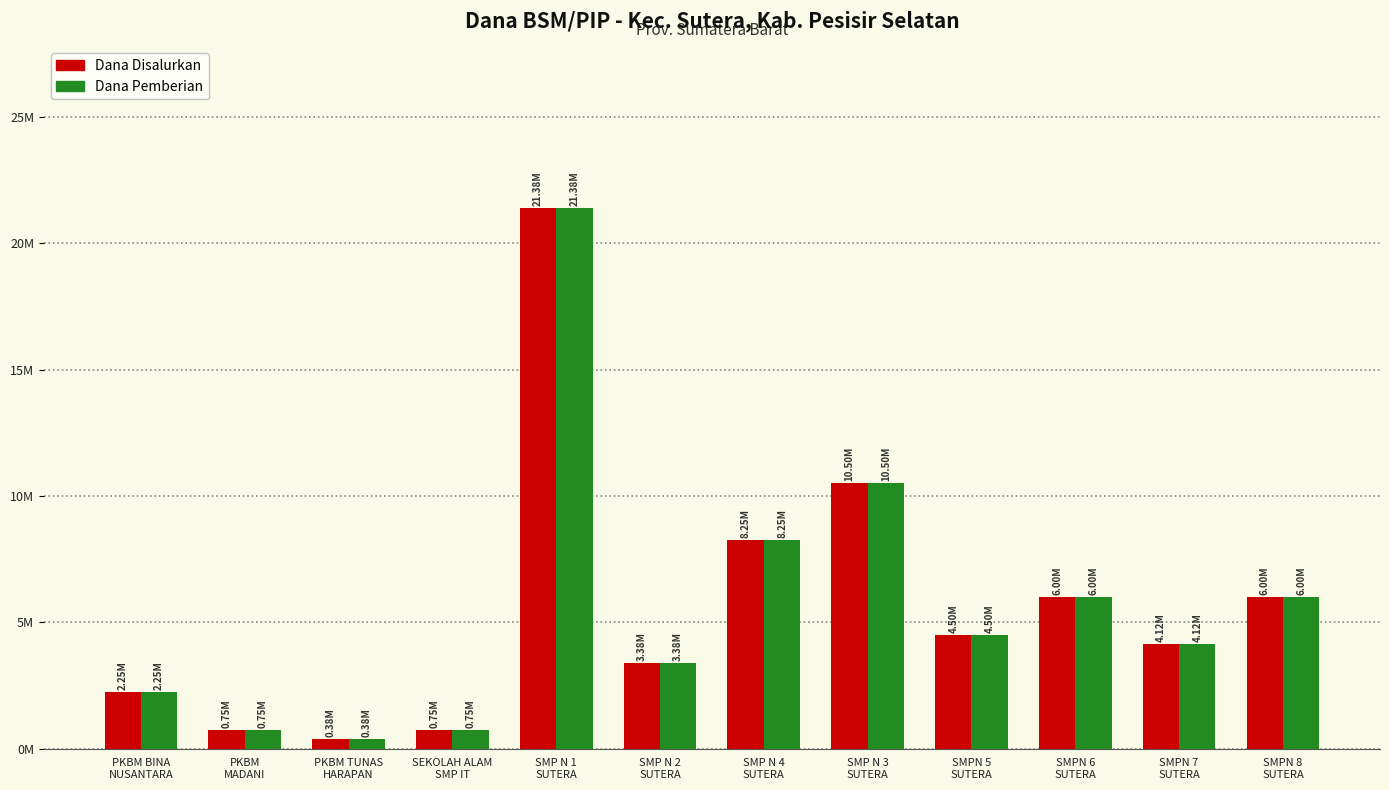

What position from the left is PKBM BINA
NUSANTARA?

1